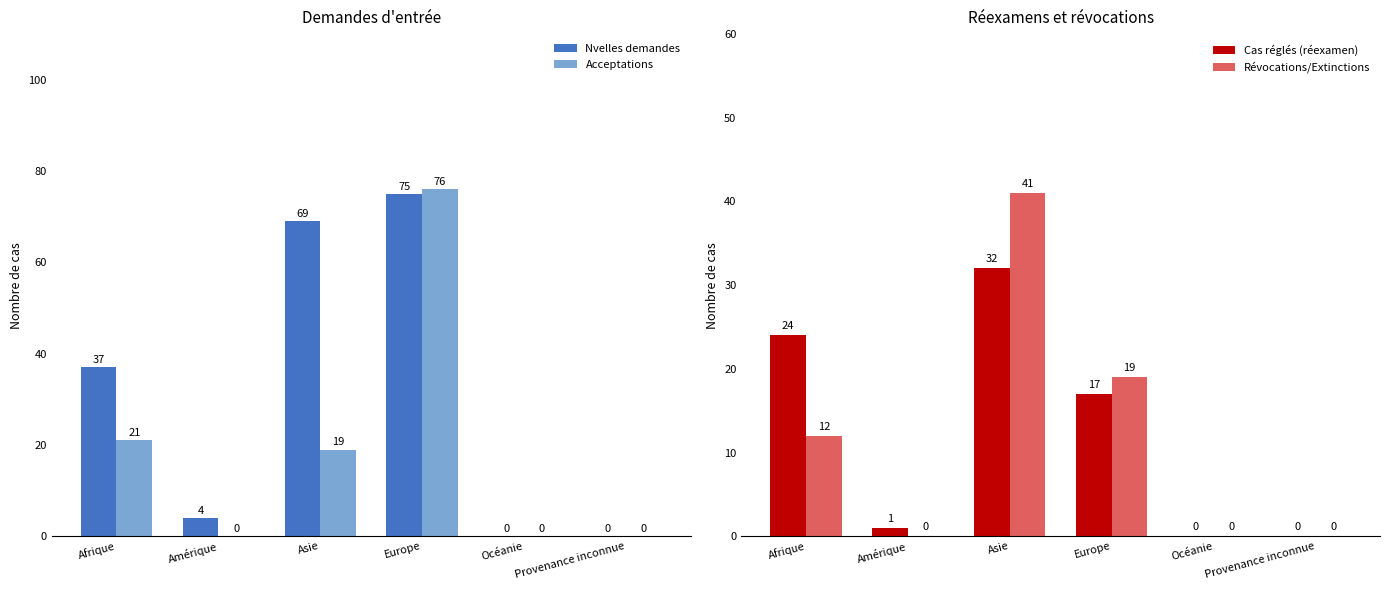

What is the value of the Révocations/Extinctions bar at the 1st from the left?

12